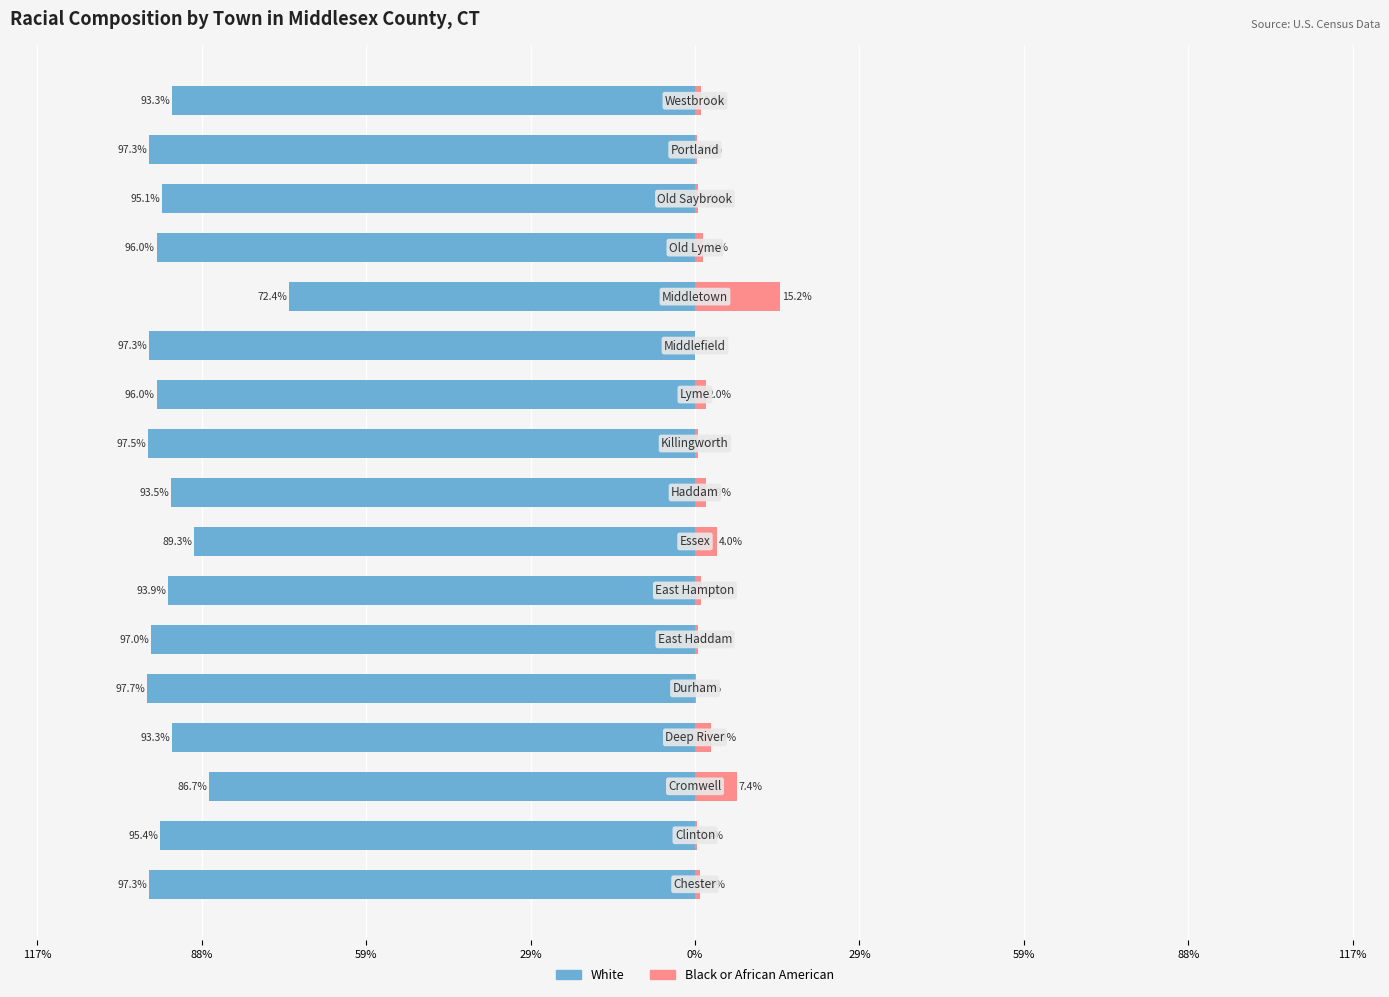

The value of White at 15 is -0.5. True or false?

False